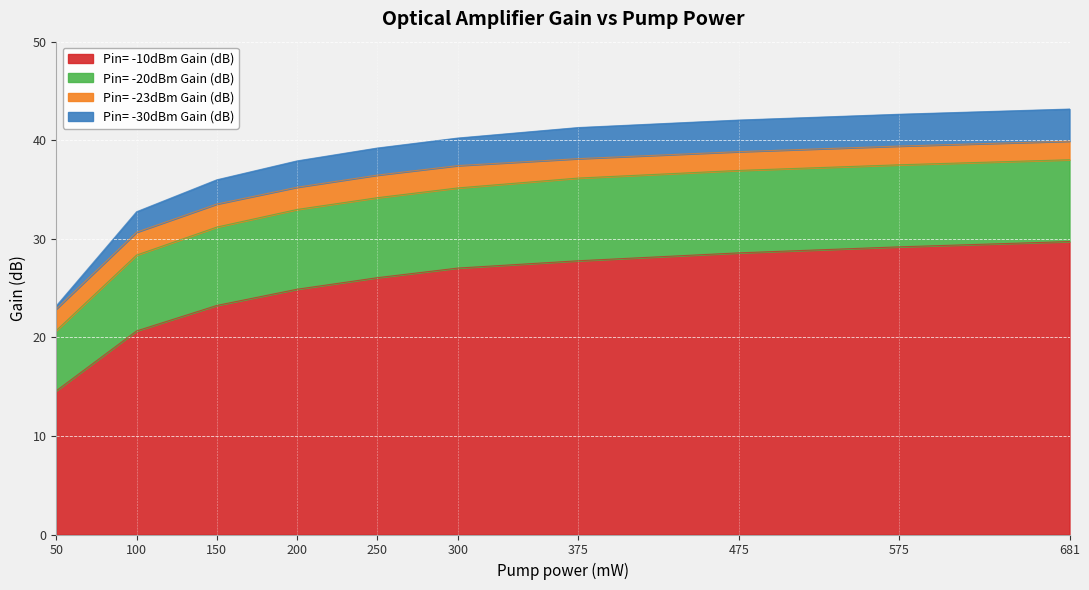

Count the number of data series in this chart.

4